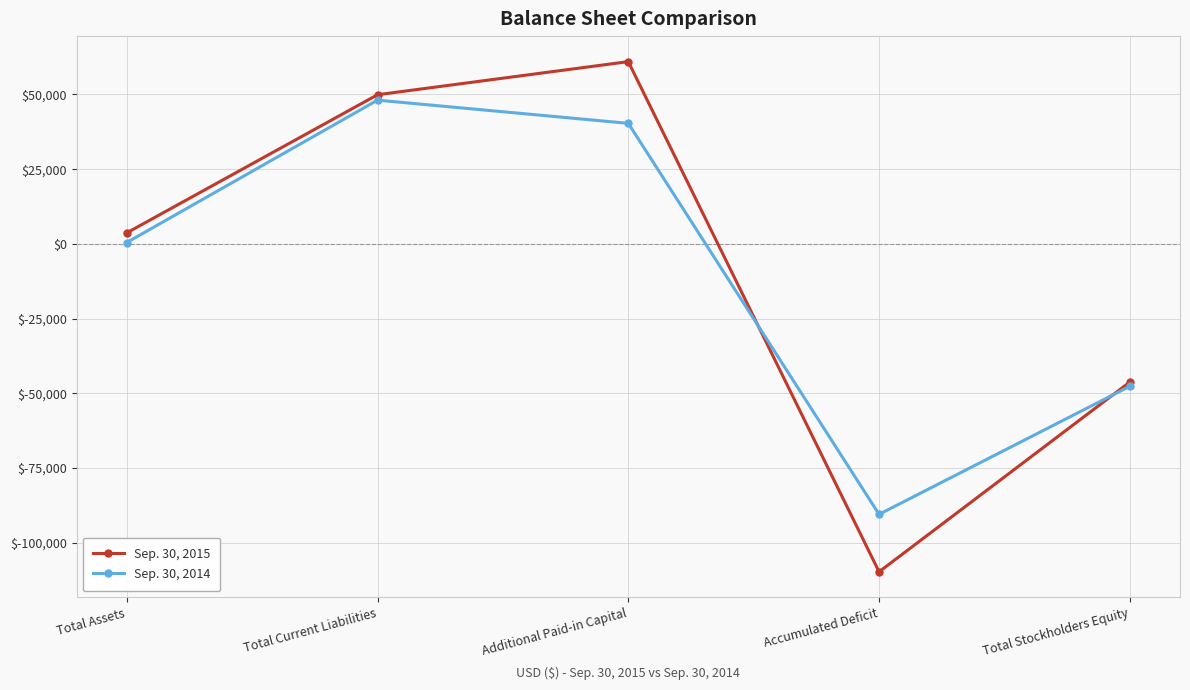

How many data points in Sep. 30, 2014 are less than 470?

2